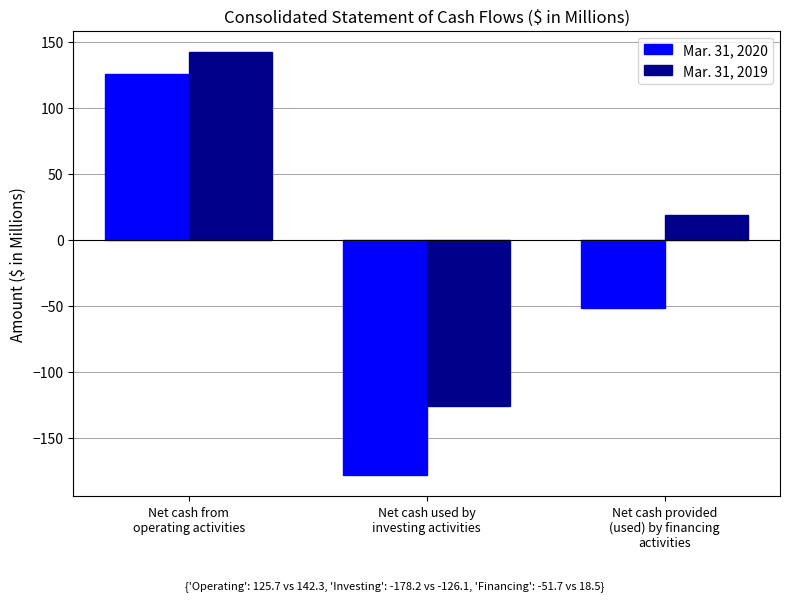

What is the sum of all Mar. 31, 2020 values?

-104.2